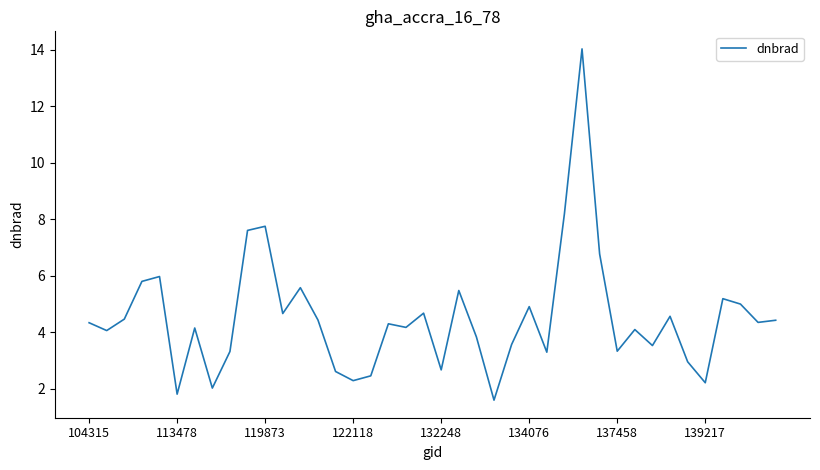

What is the greatest value displayed?

14.0